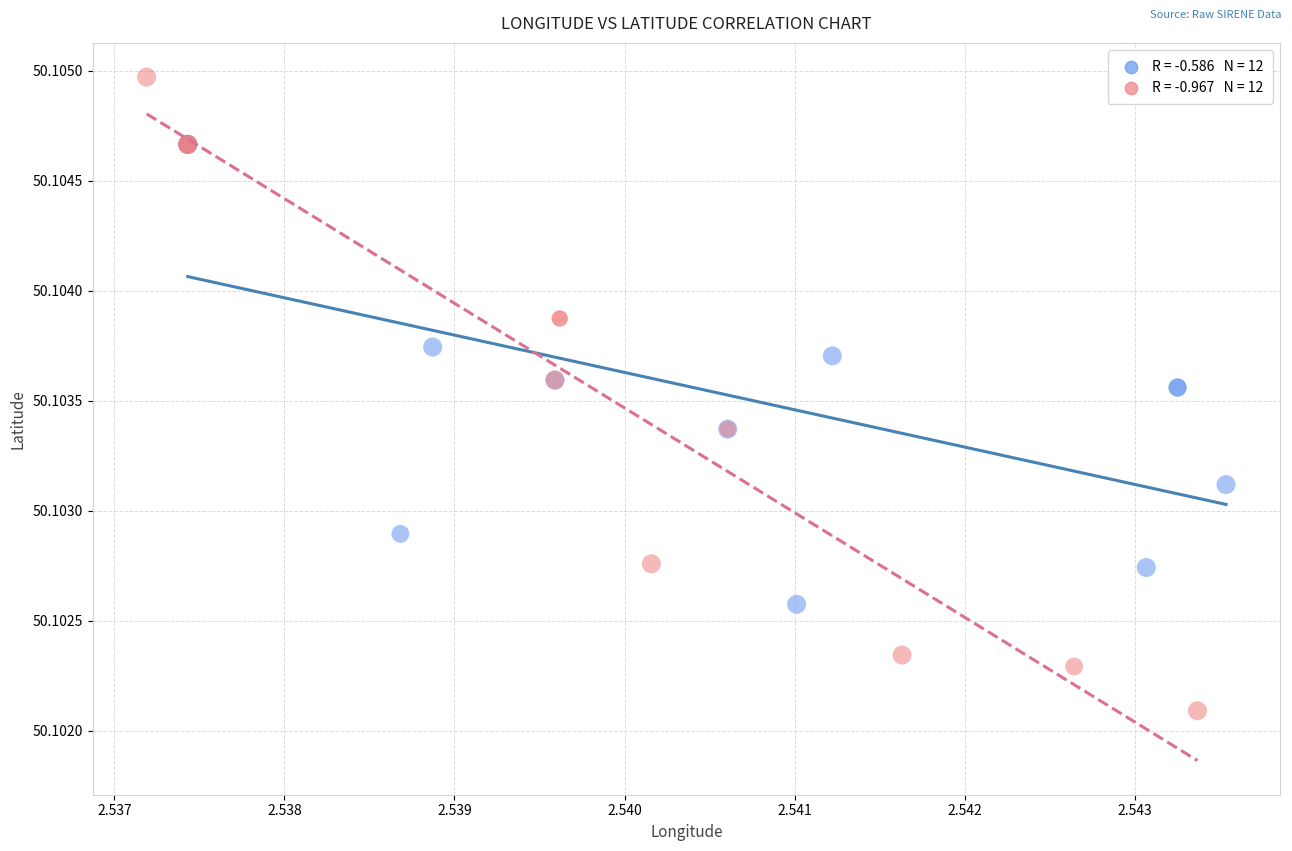

Which series contains the lowest Y value?

Inactive Establishments